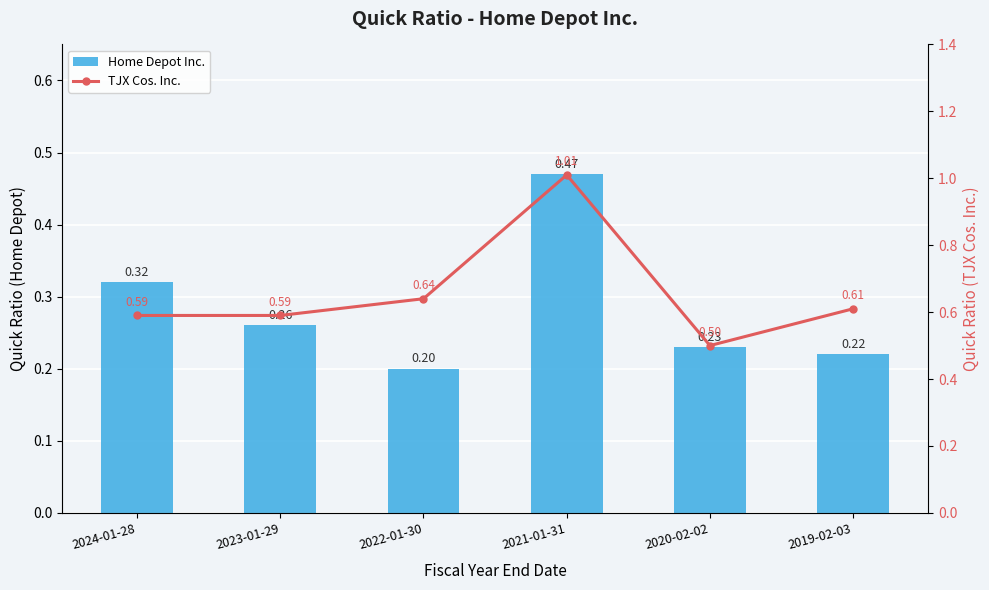

The TJX Cos. Inc. series shows 0.2 at 2022-01-30. True or false?

False